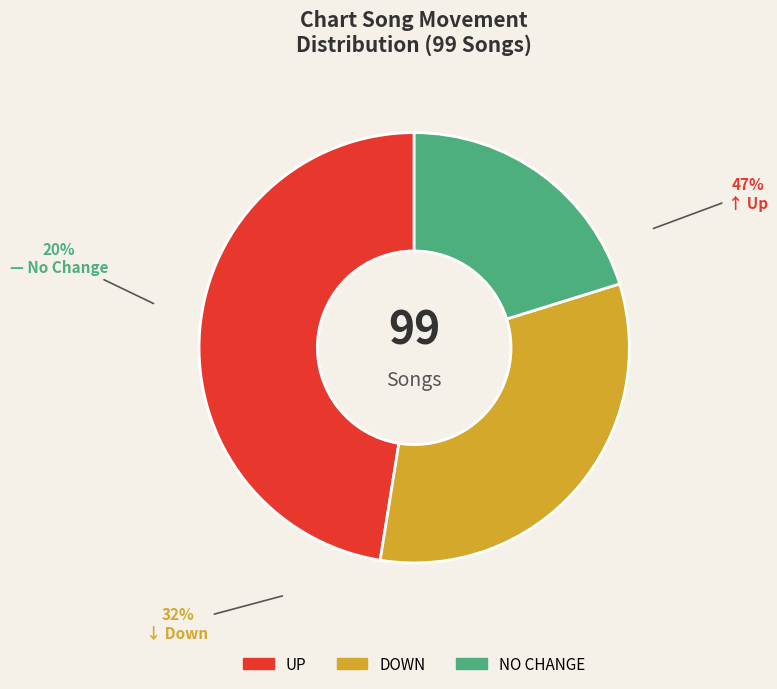

Which slice is the largest?

up